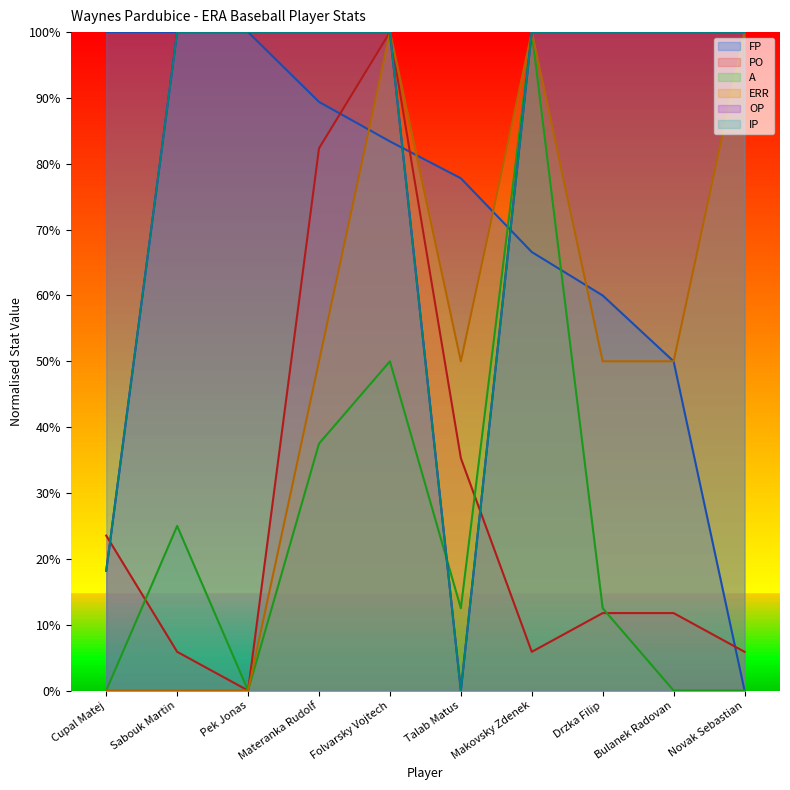

What is the difference between the second highest and second lowest values in the ERR series?

1.0